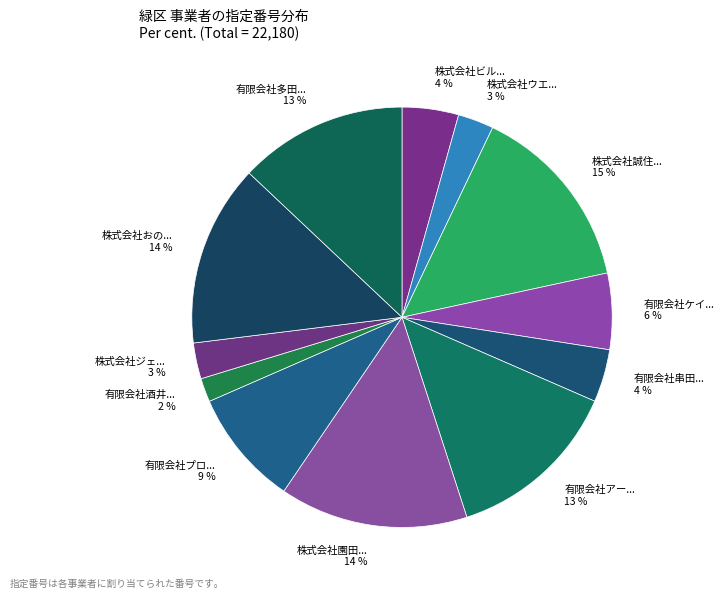

Count the number of slices in the pie.

12